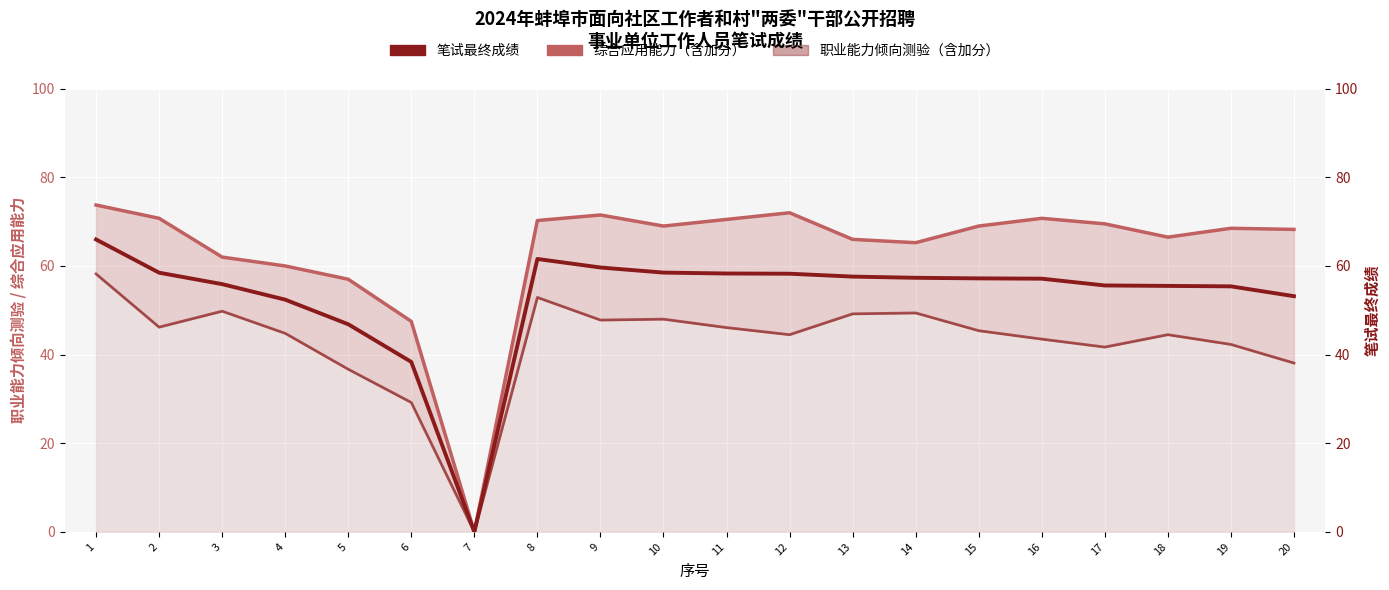

What is the difference between the highest and lowest values at 8?

17.4